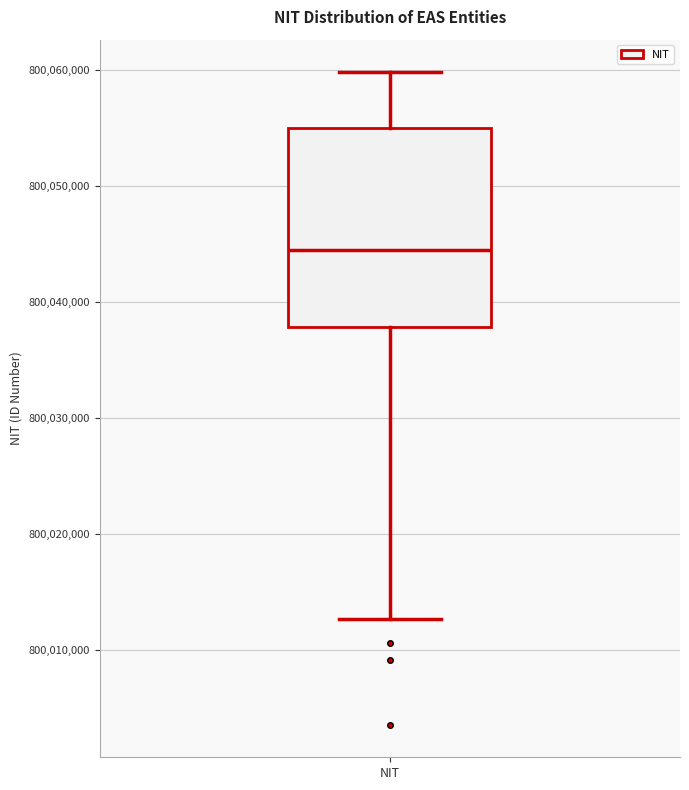

Read this box plot against the y-axis: the position of the median line, the range covered by the box, and the ends of both whiskers. The values are not printed on the chart, so give them approximately, as read against the axis.

median 800044000, box 800038000 to 800055000, whiskers 800013000 to 800060000